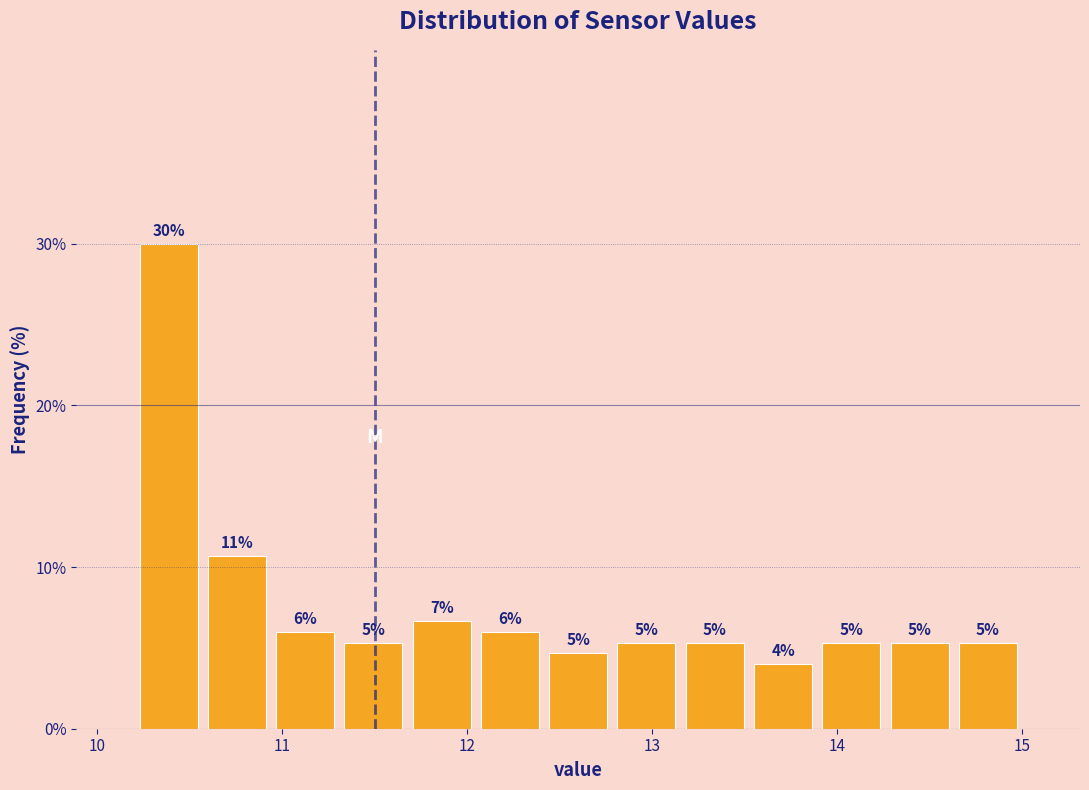

Read against the x-axis, roughly where is the centre of the tallest bar?

10.4